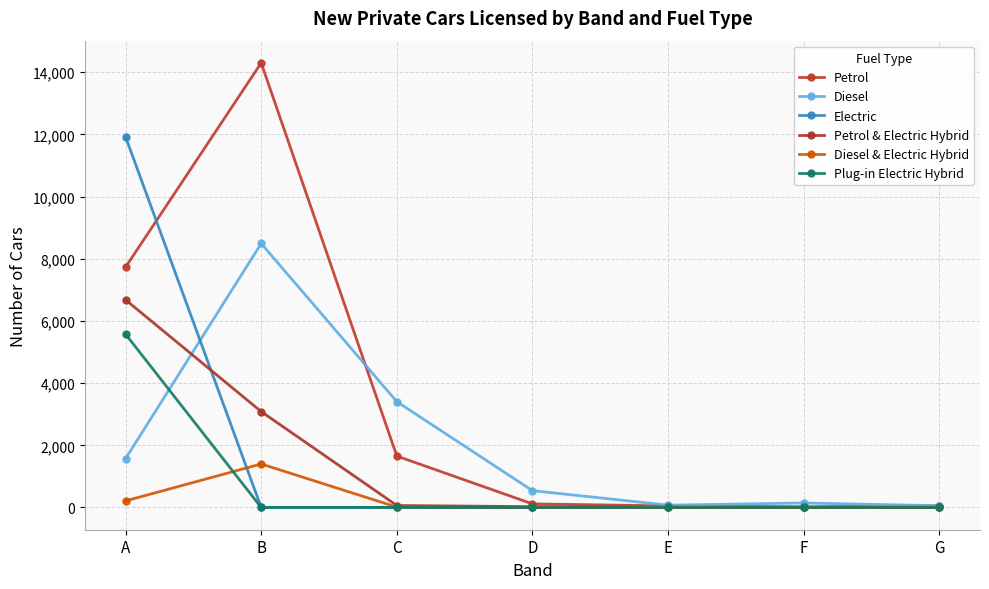

Is this an area chart (filled region under the line)?

No